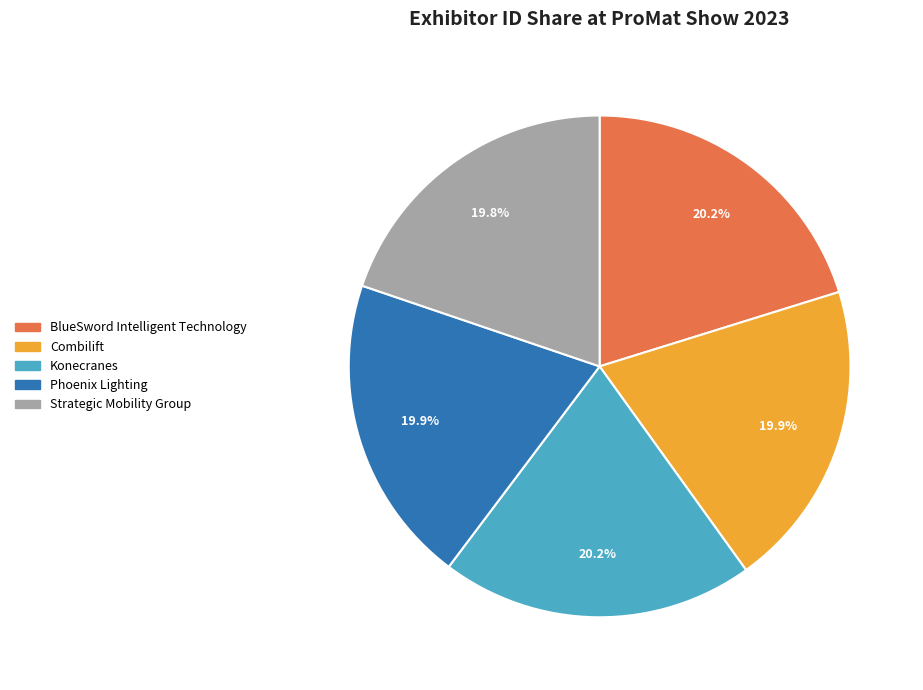

To the nearest percent, what portion does Combilift represent?

20%